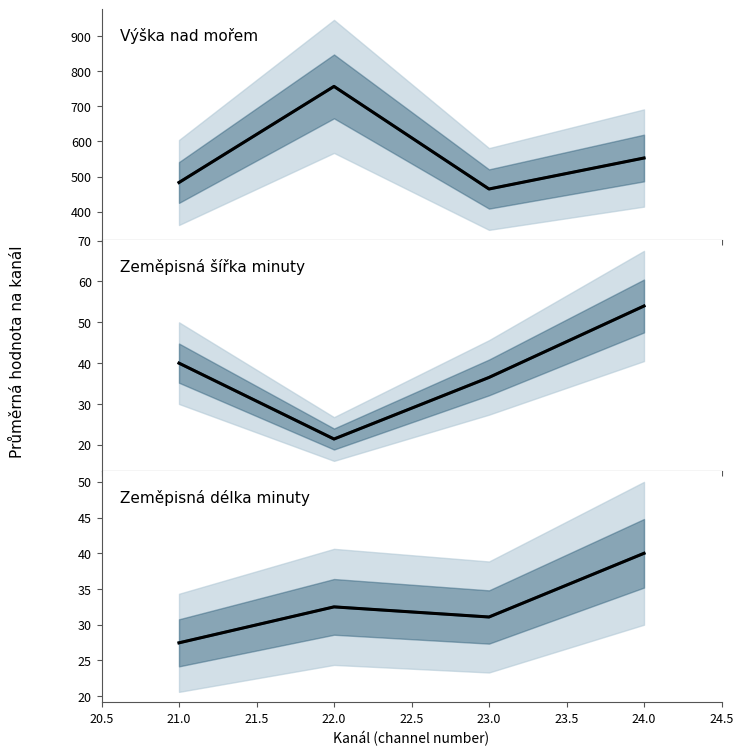

How many lines are shown in the chart?

3